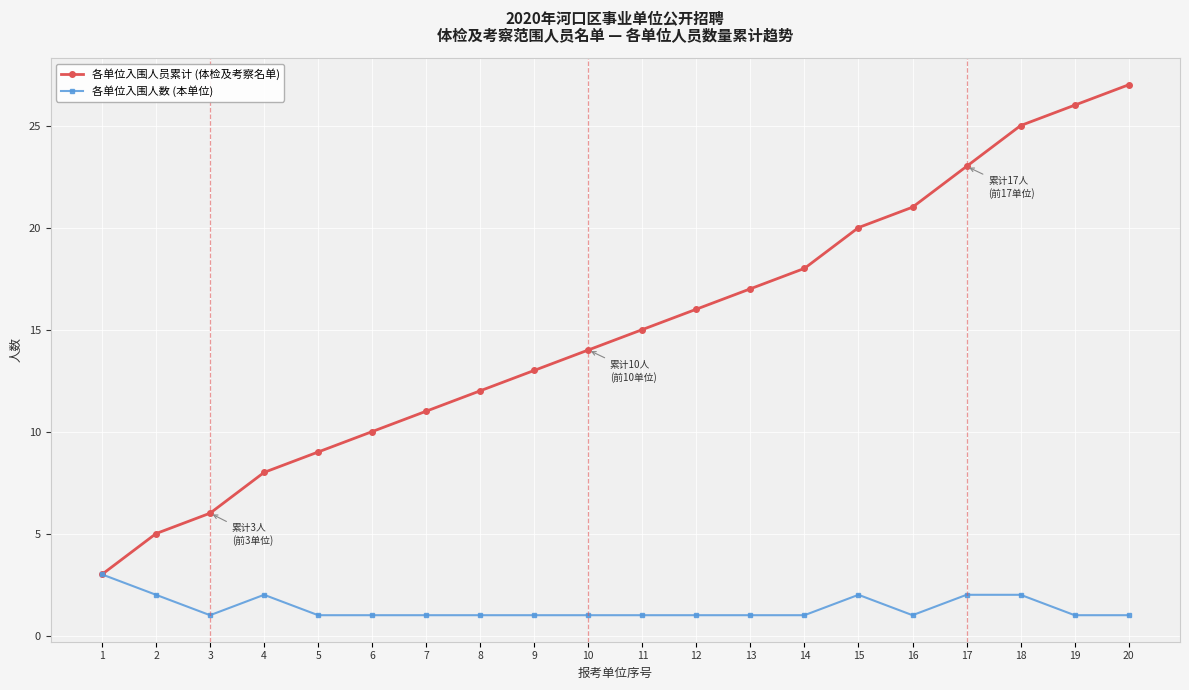

Read the 各单位入围人数 (本单位) value at 19.

1